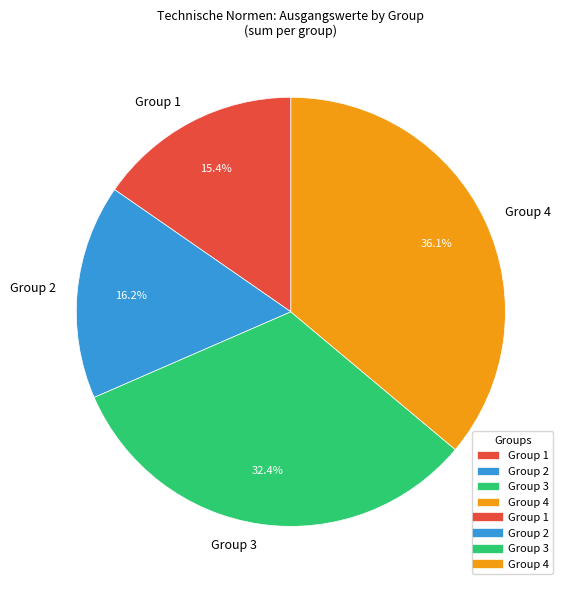

Rank the categories by value from lowest to highest.

Group 1, Group 2, Group 3, Group 4